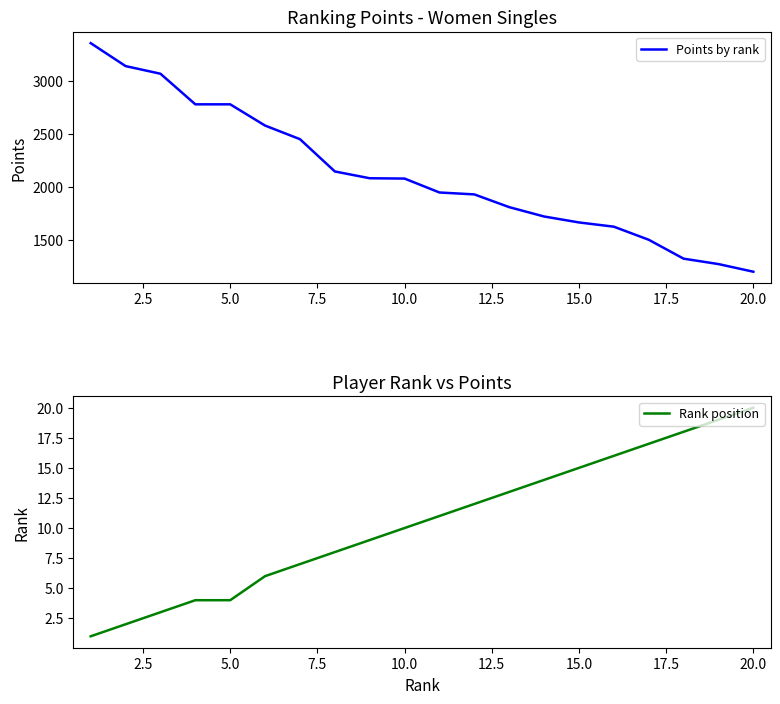

What is the minimum value shown in the chart?

1